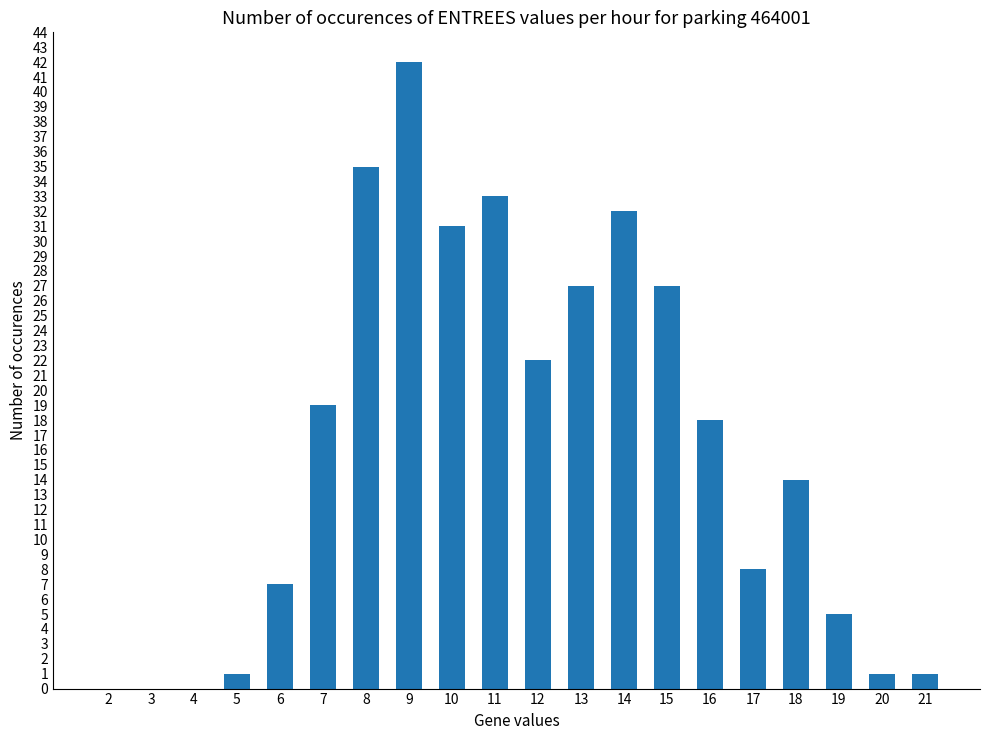

What is the average value?

16